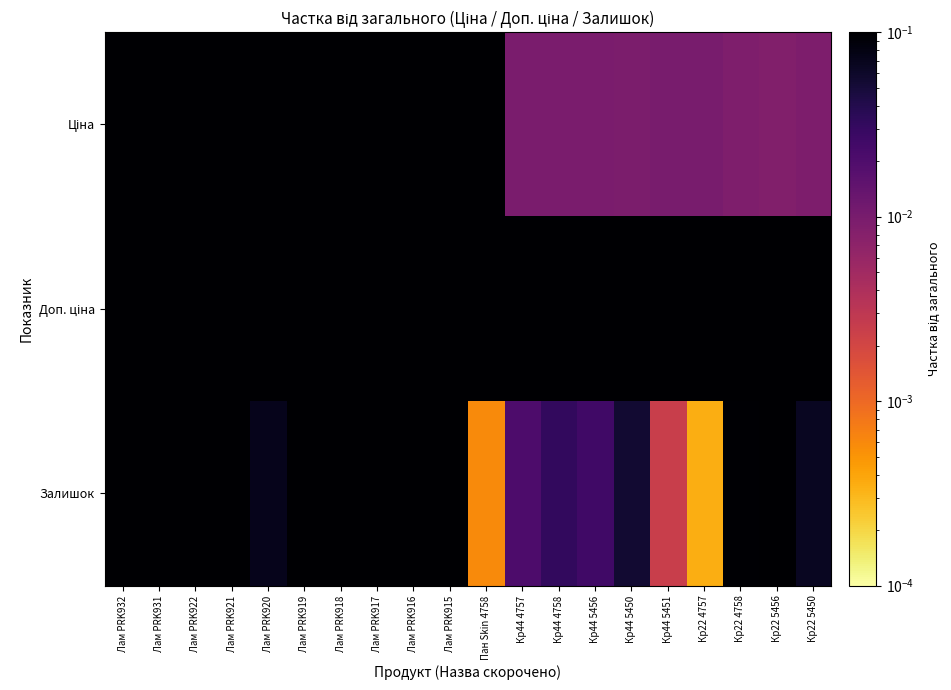

Between Кр44 5450 and Кр44 5451, which series saw the biggest shift?

Залишок